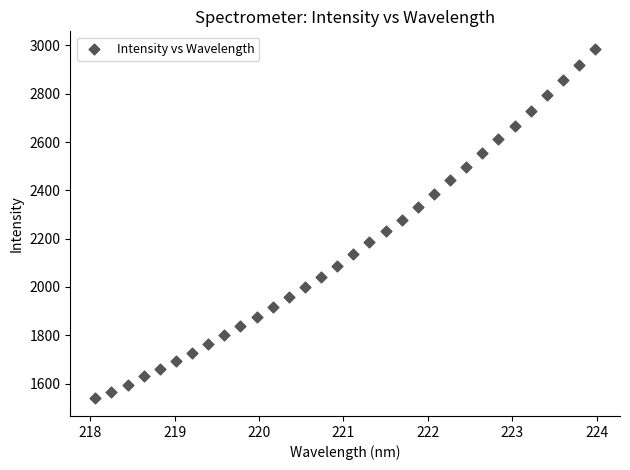

What is the range of X values (max minus min)?

5.9